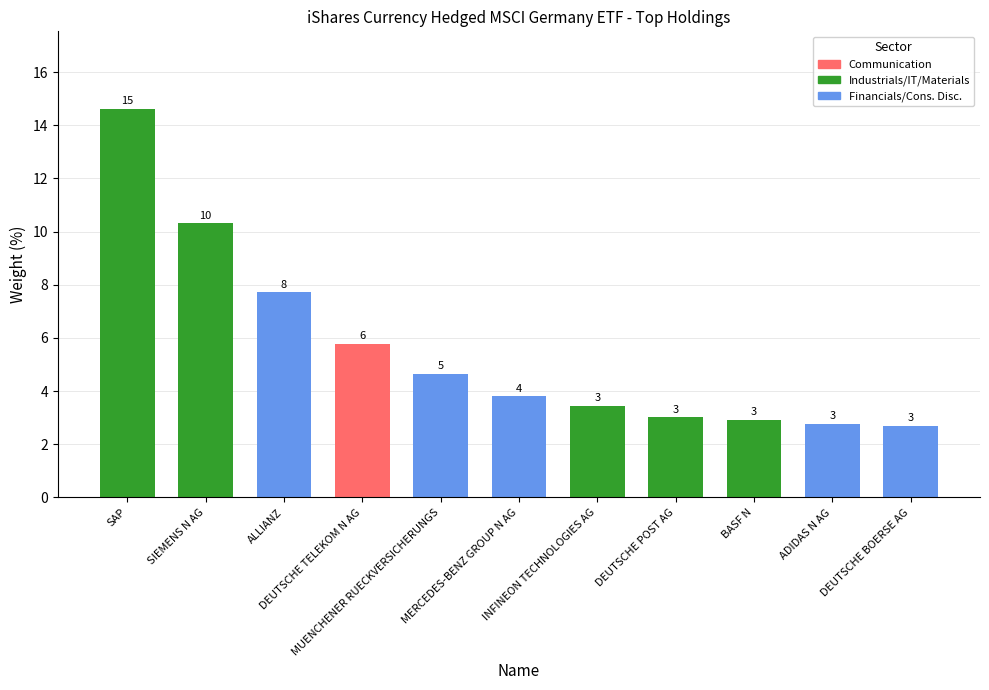

What is the difference between the values at DEUTSCHE POST AG and INFINEON TECHNOLOGIES AG?

0.4